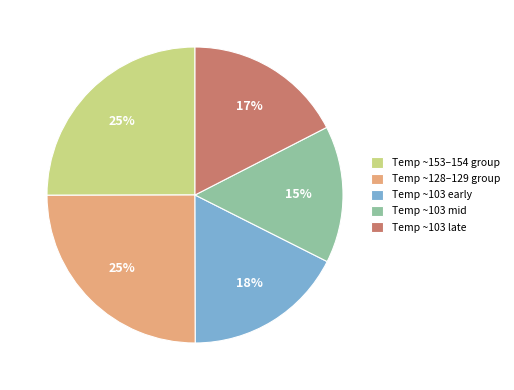

Do Temp ~153–154 group and Temp ~103 mid together represent more than half of the pie?

No